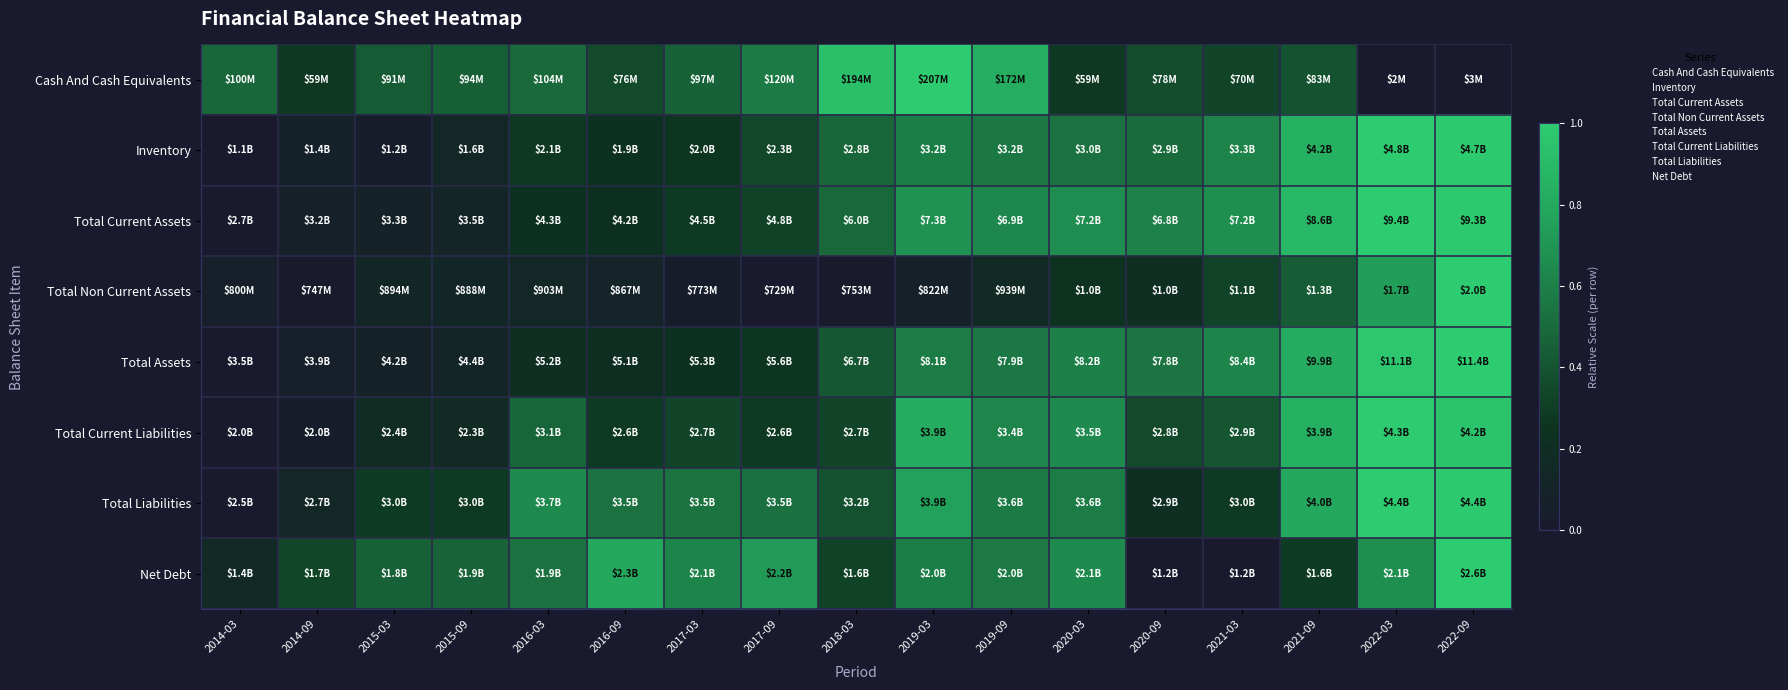

Reading left to right, extract all data points from this chart.

Cash And Cash Equivalents: 2014-03=0.5	2014-09=0.3	2015-03=0.4	2015-09=0.4	2016-03=0.5	2016-09=0.4	2017-03=0.5	2017-09=0.6	2018-03=0.9	2019-03=1.0	2019-09=0.8	2020-03=0.3	2020-09=0.4	2021-03=0.3	2021-09=0.4	2022-03=0.0	2022-09=0.0
Inventory: 2014-03=0.0	2014-09=0.1	2015-03=0.0	2015-09=0.1	2016-03=0.3	2016-09=0.2	2017-03=0.3	2017-09=0.3	2018-03=0.5	2019-03=0.6	2019-09=0.6	2020-03=0.5	2020-09=0.5	2021-03=0.6	2021-09=0.8	2022-03=1.0	2022-09=1.0
Total Current Assets: 2014-03=0.0	2014-09=0.1	2015-03=0.1	2015-09=0.1	2016-03=0.2	2016-09=0.2	2017-03=0.3	2017-09=0.3	2018-03=0.5	2019-03=0.7	2019-09=0.6	2020-03=0.7	2020-09=0.6	2021-03=0.7	2021-09=0.9	2022-03=1.0	2022-09=1.0
Total Non Current Assets: 2014-03=0.1	2014-09=0.0	2015-03=0.1	2015-09=0.1	2016-03=0.1	2016-09=0.1	2017-03=0.0	2017-09=0.0	2018-03=0.0	2019-03=0.1	2019-09=0.2	2020-03=0.2	2020-09=0.2	2021-03=0.3	2021-09=0.4	2022-03=0.7	2022-09=1.0
Total Assets: 2014-03=0.0	2014-09=0.1	2015-03=0.1	2015-09=0.1	2016-03=0.2	2016-09=0.2	2017-03=0.2	2017-09=0.3	2018-03=0.4	2019-03=0.6	2019-09=0.6	2020-03=0.6	2020-09=0.5	2021-03=0.6	2021-09=0.8	2022-03=1.0	2022-09=1.0
Total Current Liabilities: 2014-03=0.0	2014-09=0.0	2015-03=0.2	2015-09=0.2	2016-03=0.5	2016-09=0.3	2017-03=0.3	2017-09=0.3	2018-03=0.3	2019-03=0.8	2019-09=0.6	2020-03=0.6	2020-09=0.4	2021-03=0.4	2021-09=0.8	2022-03=1.0	2022-09=1.0
Total Liabilities: 2014-03=0.0	2014-09=0.1	2015-03=0.3	2015-09=0.3	2016-03=0.6	2016-09=0.5	2017-03=0.5	2017-09=0.5	2018-03=0.4	2019-03=0.8	2019-09=0.6	2020-03=0.6	2020-09=0.2	2021-03=0.3	2021-09=0.8	2022-03=1.0	2022-09=1.0
Net Debt: 2014-03=0.2	2014-09=0.3	2015-03=0.5	2015-09=0.5	2016-03=0.5	2016-09=0.8	2017-03=0.6	2017-09=0.7	2018-03=0.3	2019-03=0.6	2019-09=0.6	2020-03=0.6	2020-09=0.0	2021-03=0.0	2021-09=0.3	2022-03=0.7	2022-09=1.0